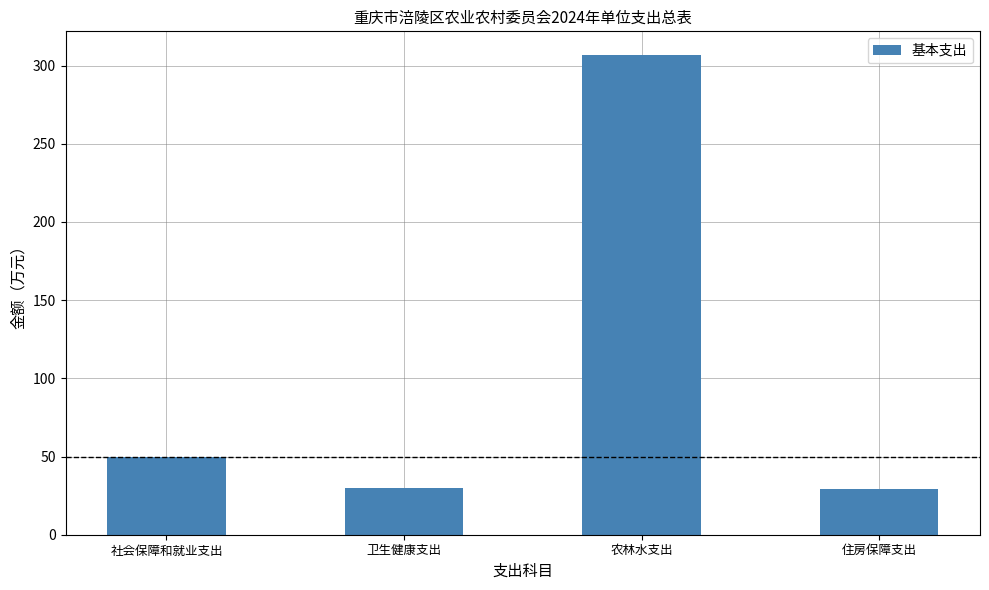

Does the chart contain any negative values?

No